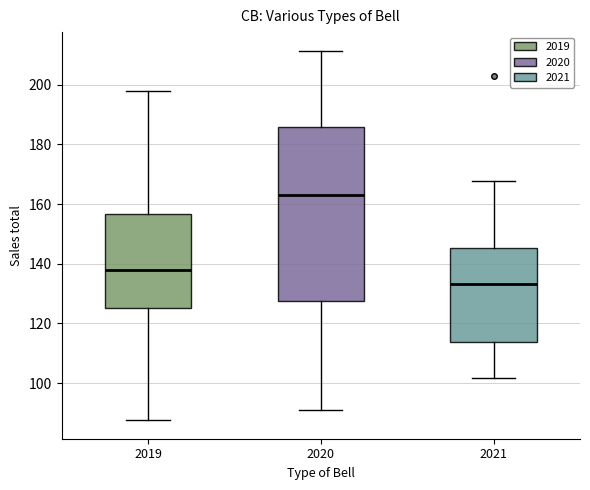

Reading left to right, read every box against the y-axis: the position of its median line, the range the box covers, and the ends of its whiskers. The values are not printed on the chart, so give them approximately, as read against the axis.

2019: median 138, box 126 to 156, whiskers 88 to 198
2020: median 162, box 128 to 186, whiskers 90 to 212
2021: median 134, box 114 to 146, whiskers 102 to 168